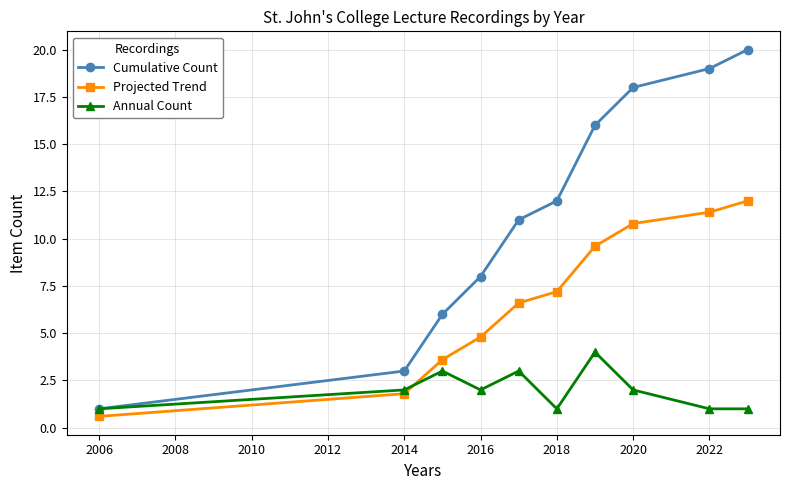

How many values in the Projected Trend series exceed 7?

5